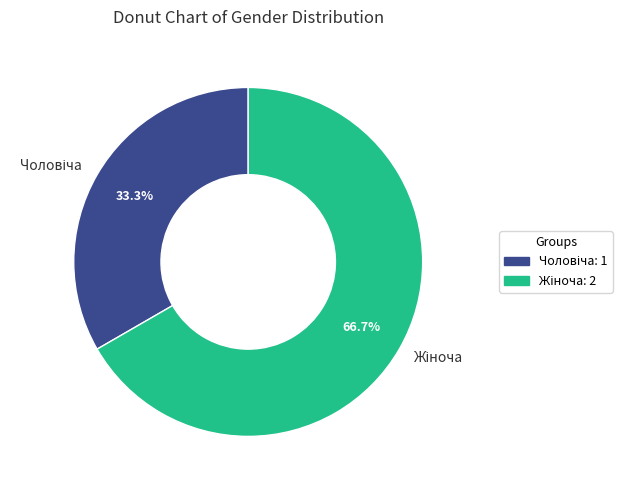

Is there a majority slice in this chart?

Yes